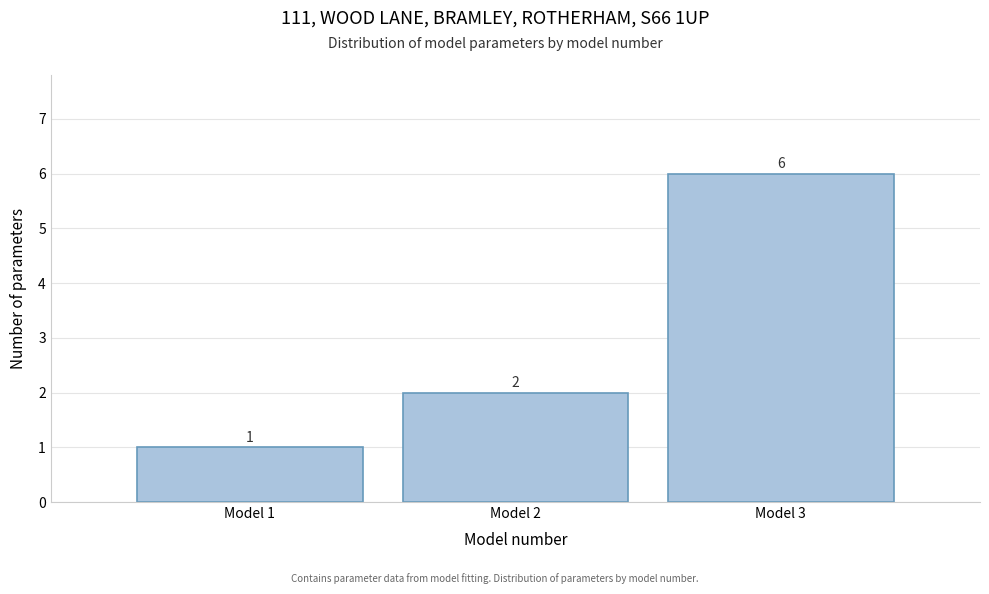

What is the height of the bar covering 2.5 to 3.5 on the x-axis?

6